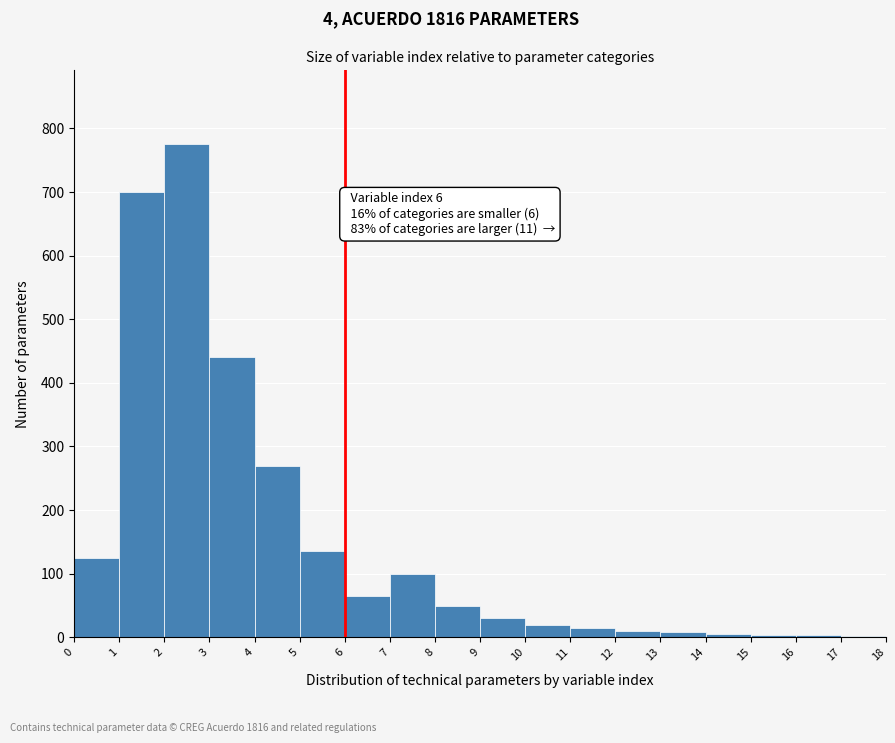

Over which range of the x-axis is the bar tallest?

2 to 3